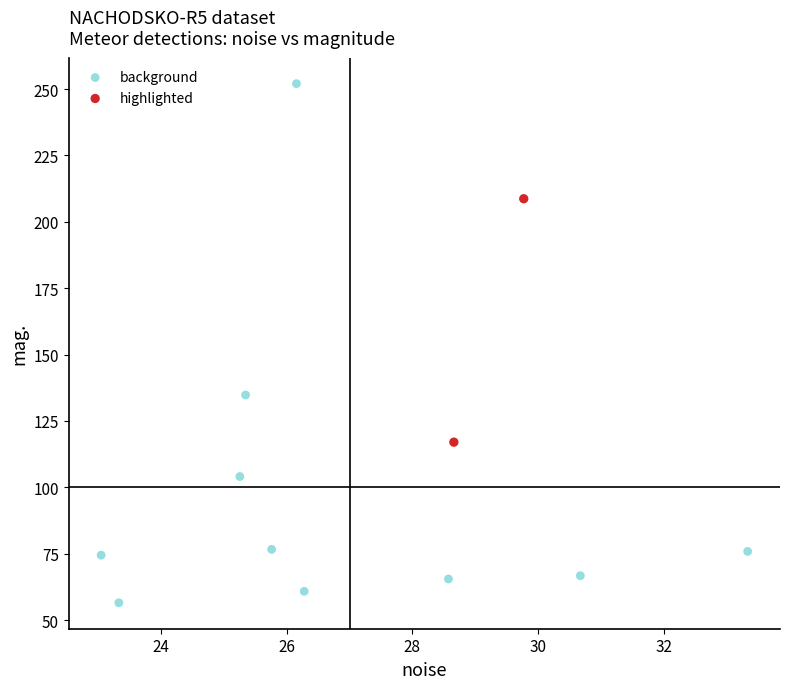

Which series reaches the minimum Y coordinate?

background